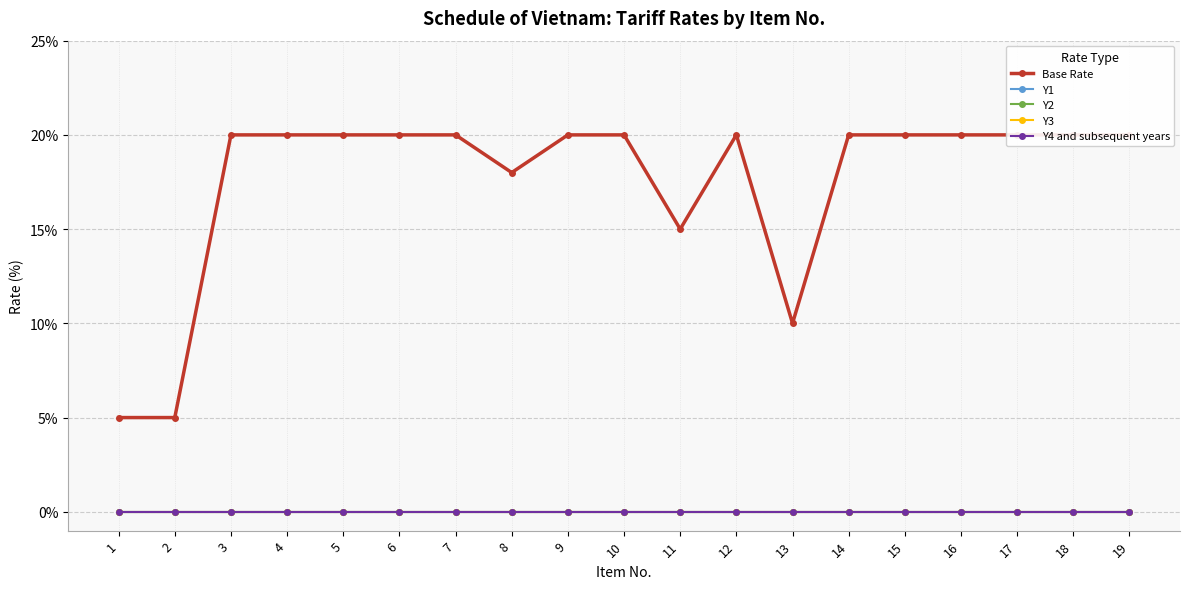

True or false: Y2 has more than 1 points higher than both neighbors.

False